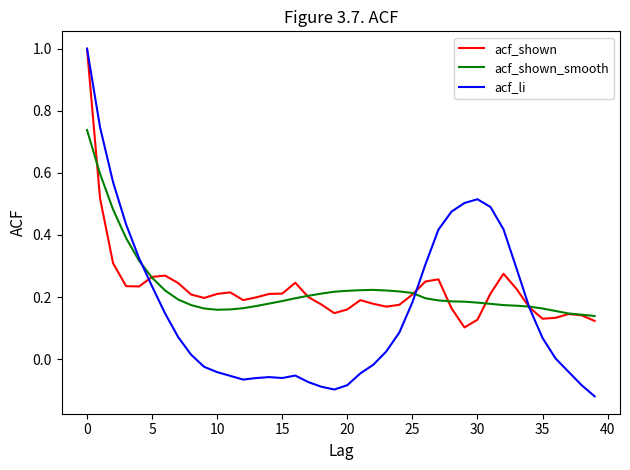

What is the highest value of the acf_li series?

1.0